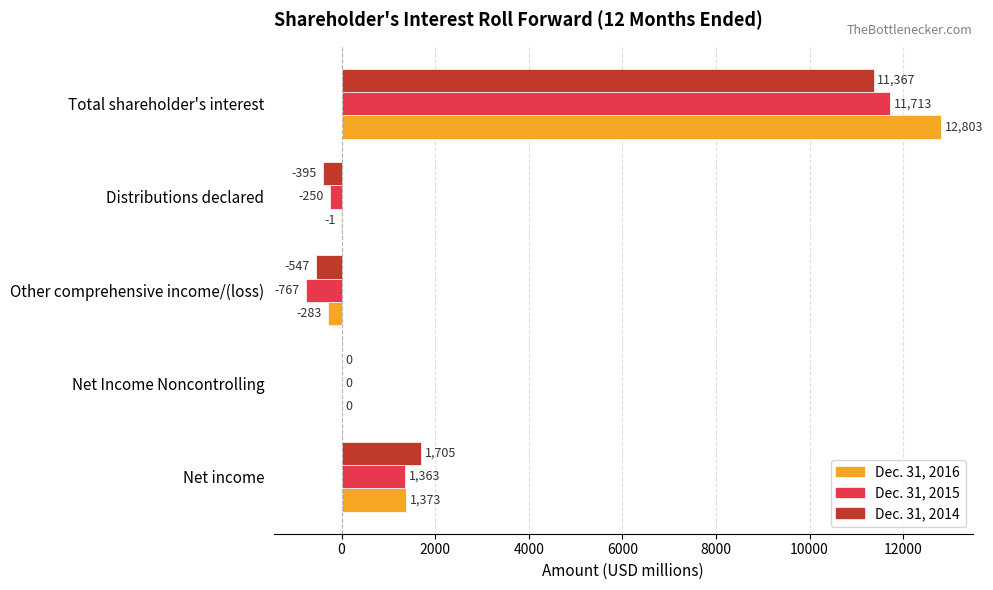

The Dec. 31, 2015 series shows 4472 at Net Income Noncontrolling. True or false?

False